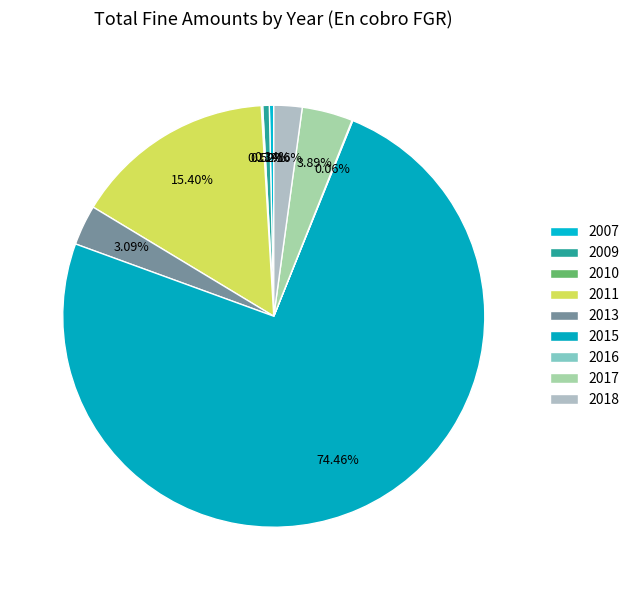

True or false: 2009 accounts for 11% of the total.

False